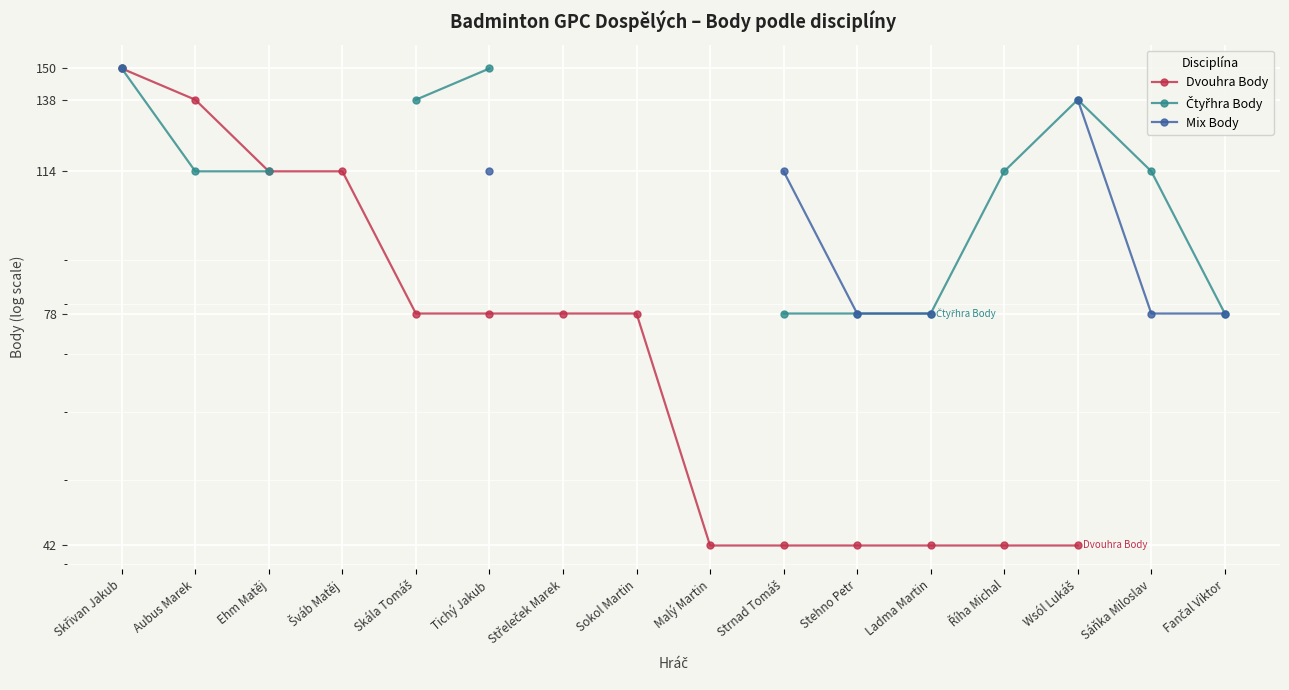

How many lines are shown in the chart?

3